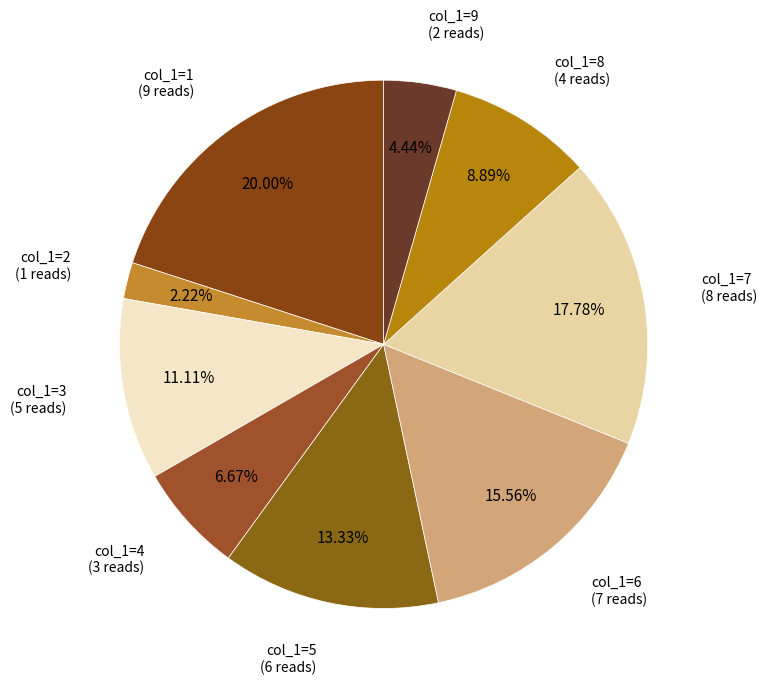

How many segments does this pie chart have?

9